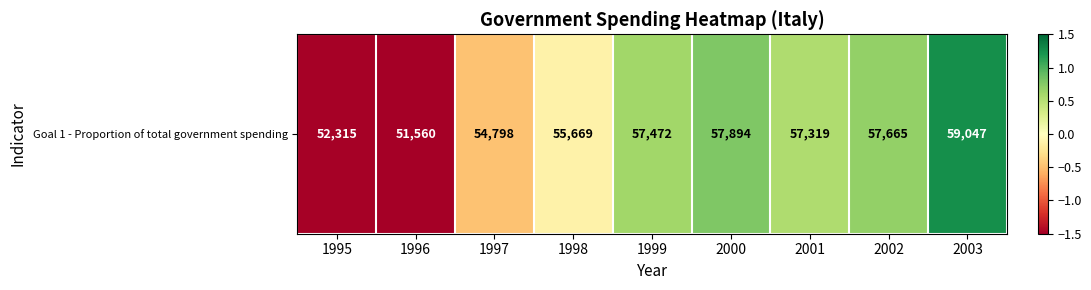

List the labels in order of value, largest first.

2003, 2000, 2002, 1999, 2001, 1998, 1997, 1995, 1996